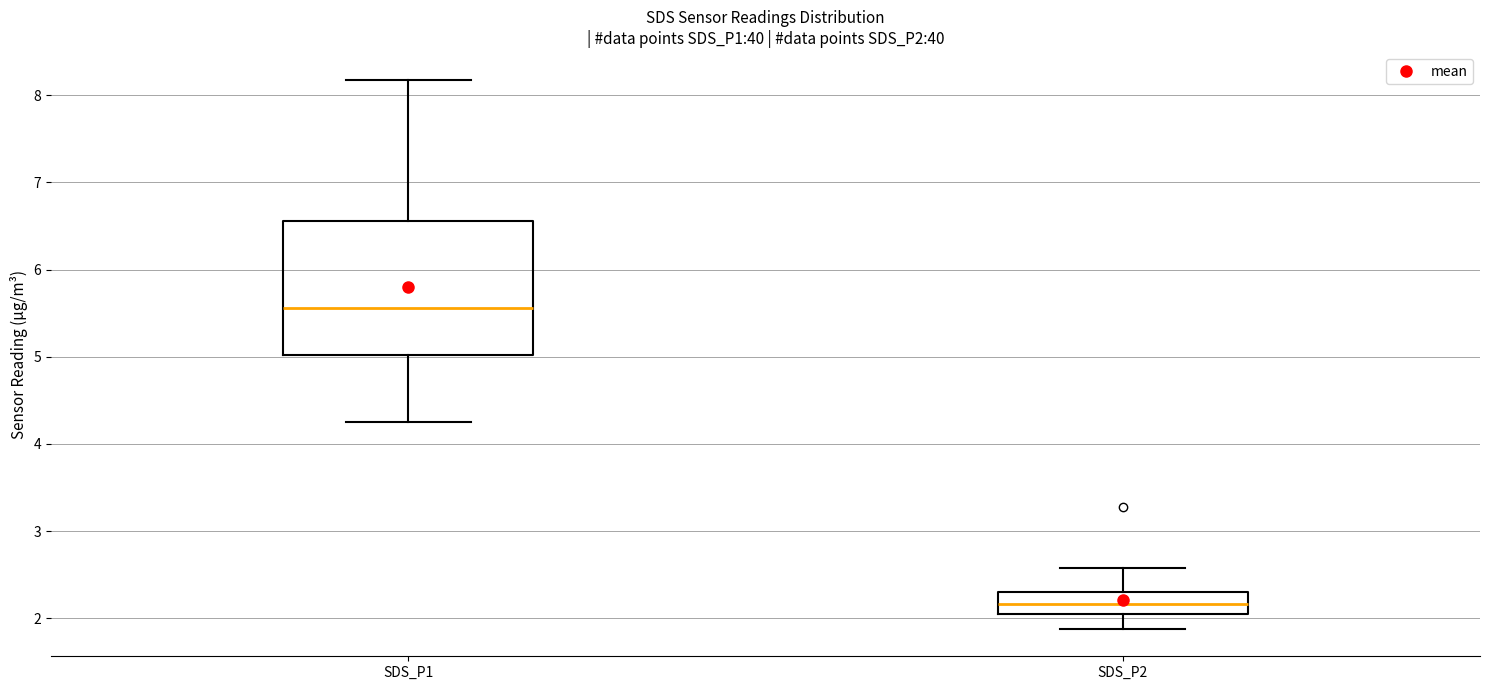

Where is the upper edge of the box for SDS_P1 on the y-axis? The values are not printed on the chart, so give them approximately, as read against the axis.

6.6